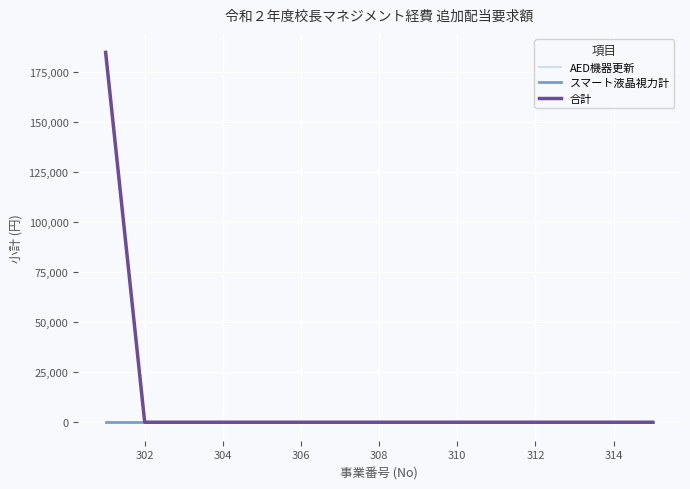

Does the chart display data point markers on the line(s)?

No